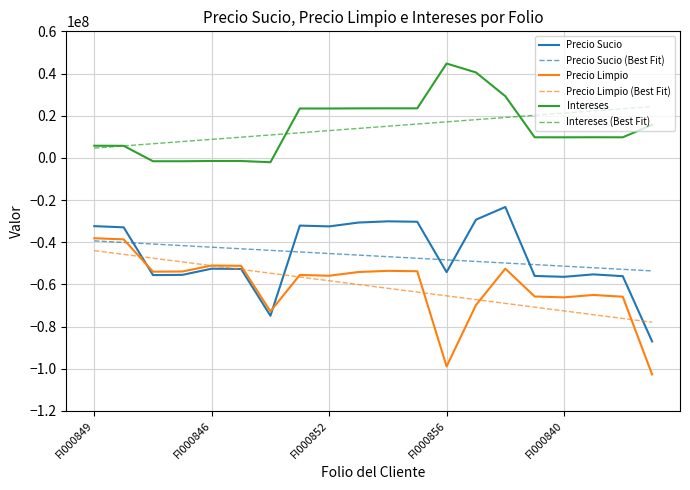

What is the smallest value displayed?

-102732065.1